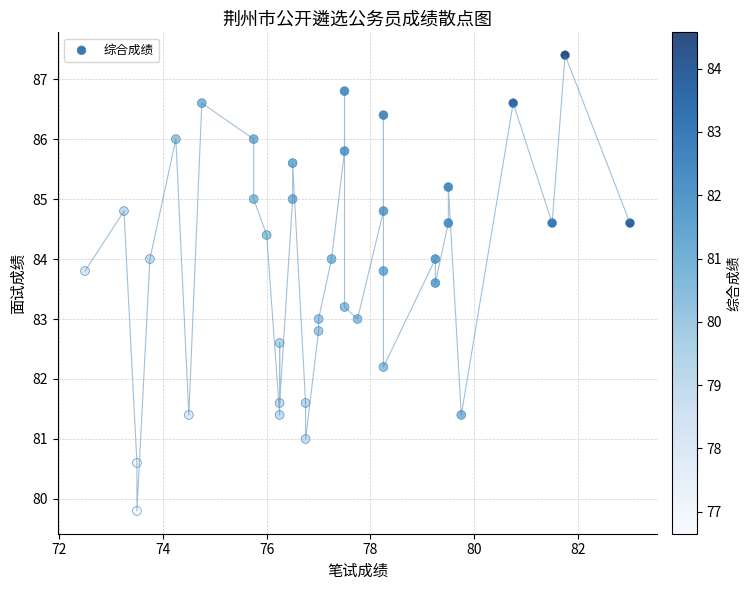

What is the range of X values (max minus min)?

10.5